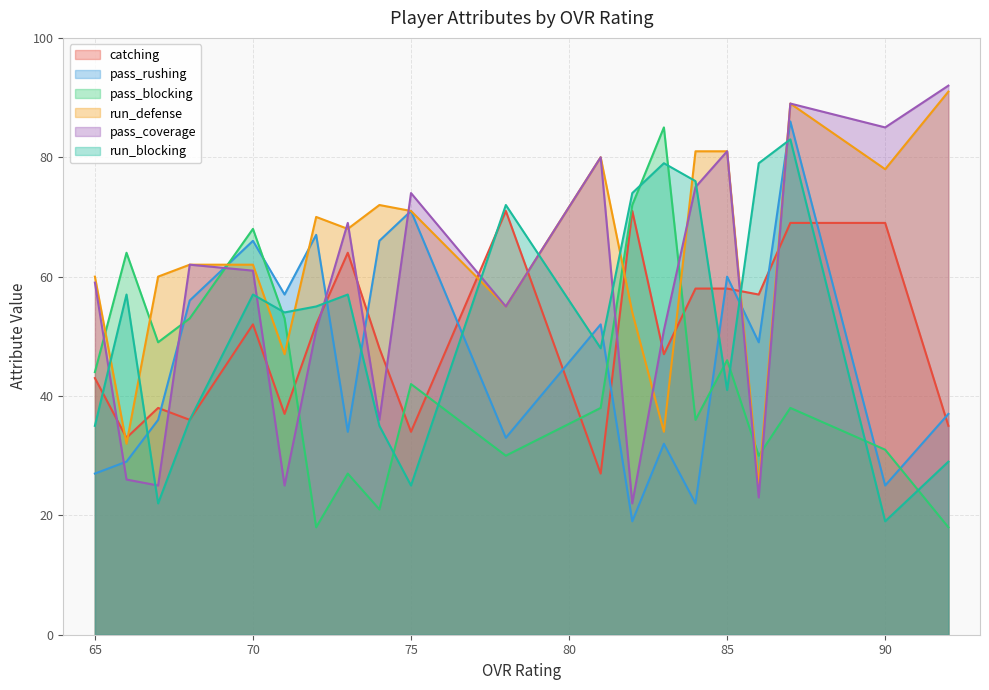

Does the chart have visible grid lines?

Yes